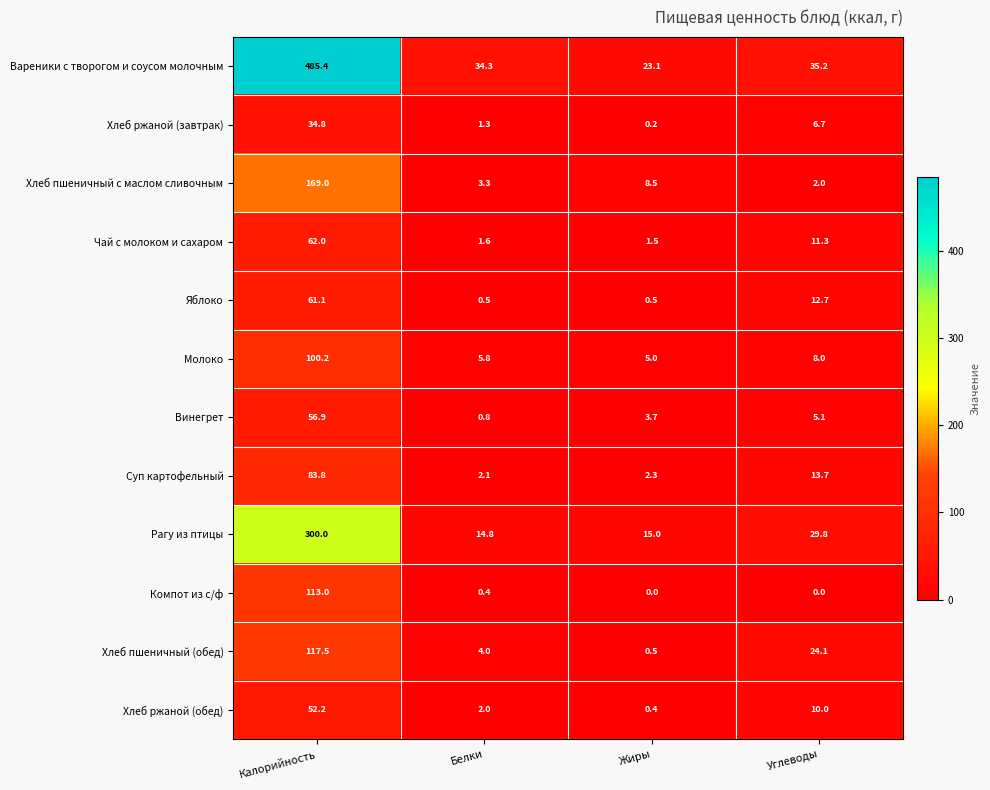

What is the sum of the Чай с молоком и сахаром values at Жиры and Калорийность?

63.5